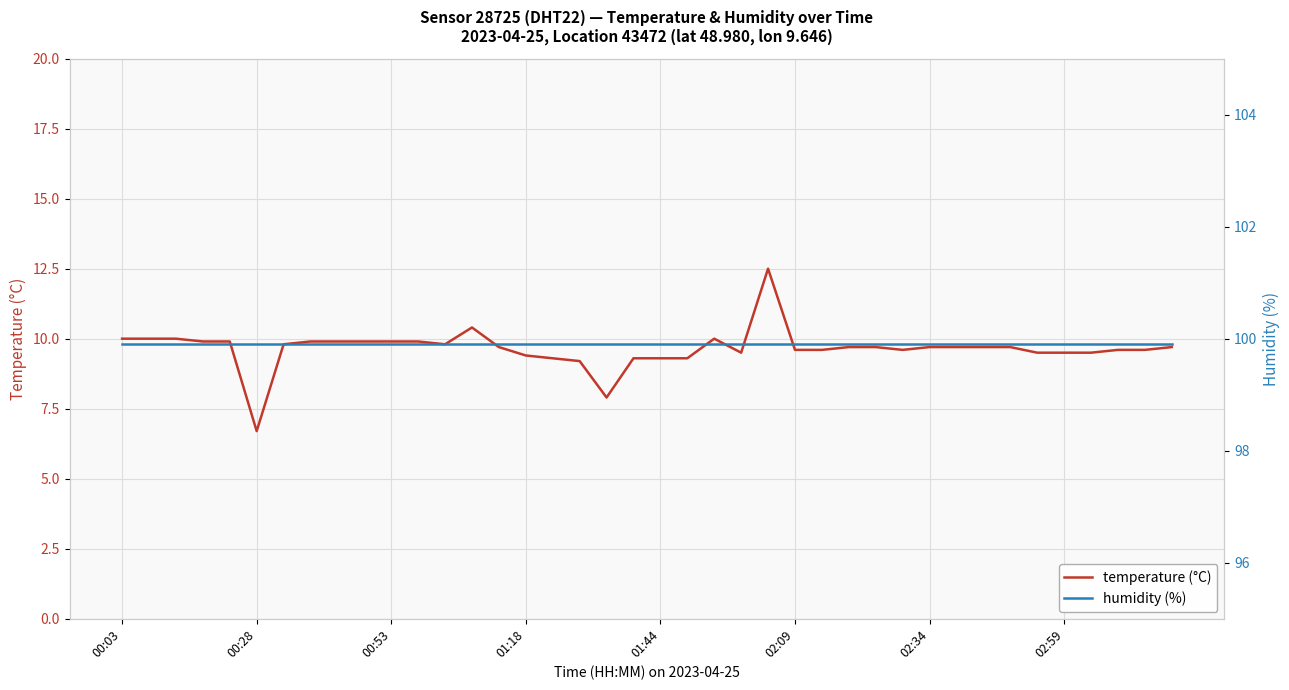

Reading right to left, extract all data points from this chart.

temperature (°C): 9.7	9.6	9.6	9.5	9.5	9.5	9.7	9.7	9.7	9.7	9.6	9.7	9.7	9.6	9.6	12.5	9.5	10.0	9.3	9.3	9.3	7.9	9.2	9.3	9.4	9.7	10.4	9.8	9.9	9.9	9.9	9.9	9.9	9.8	6.7	9.9	9.9	10.0	10.0	10.0
humidity (%): 99.9	99.9	99.9	99.9	99.9	99.9	99.9	99.9	99.9	99.9	99.9	99.9	99.9	99.9	99.9	99.9	99.9	99.9	99.9	99.9	99.9	99.9	99.9	99.9	99.9	99.9	99.9	99.9	99.9	99.9	99.9	99.9	99.9	99.9	99.9	99.9	99.9	99.9	99.9	99.9